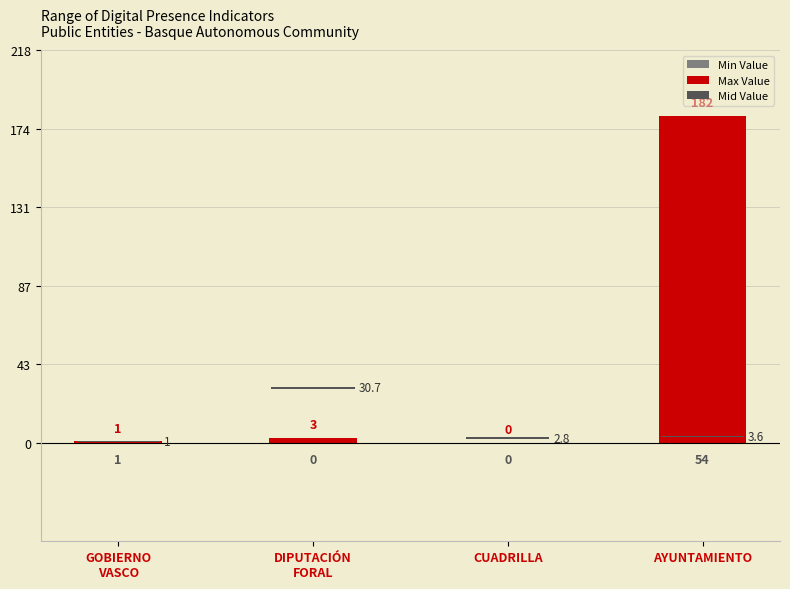

What are all the series names shown in the legend?

Min Value, Max Value, Mid Value